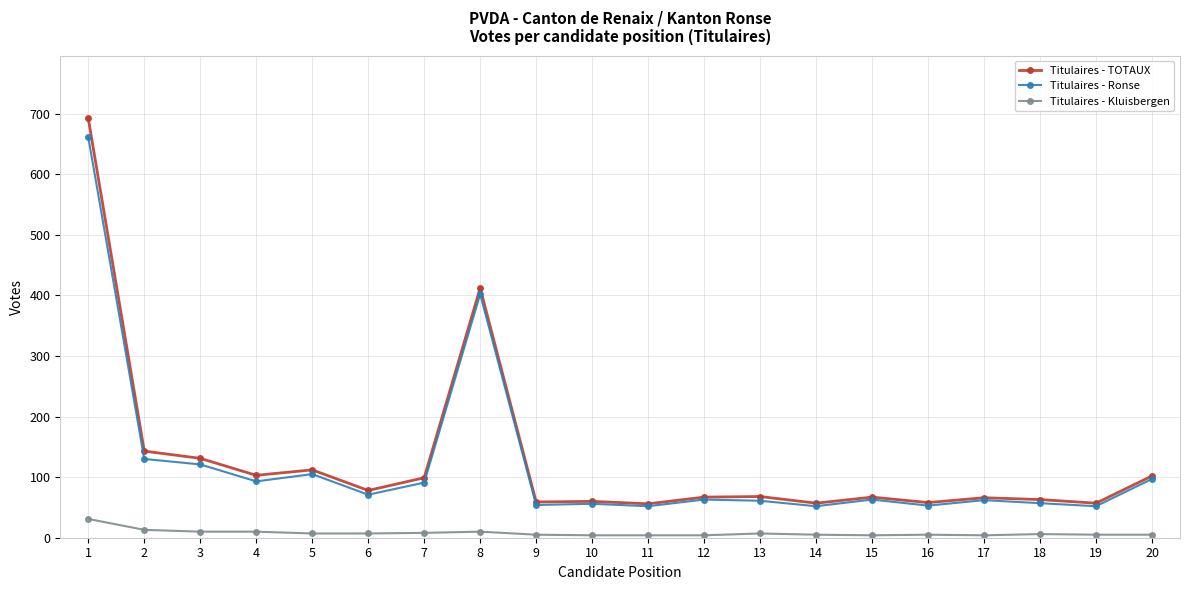

The value of Titulaires - TOTAUX at 8 is 412. True or false?

True